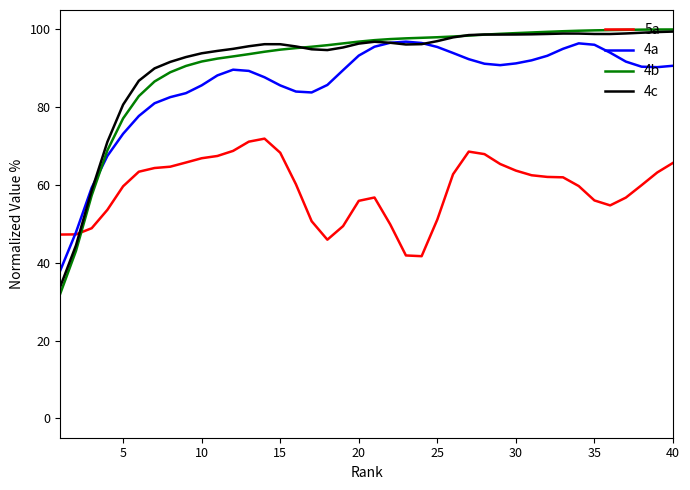

What is the minimum value for 5a?

41.7